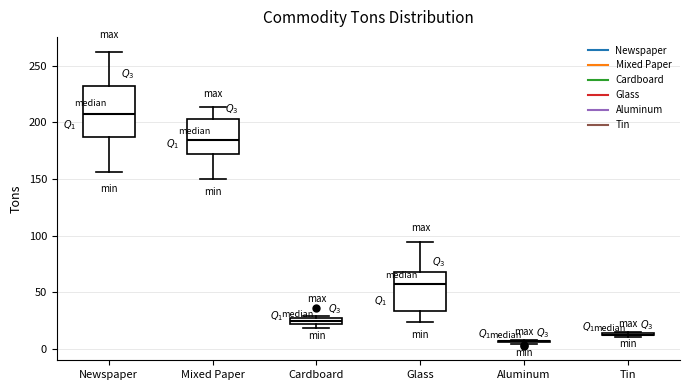

Which box is the tallest, from its lower edge to its upper edge?

Newspaper